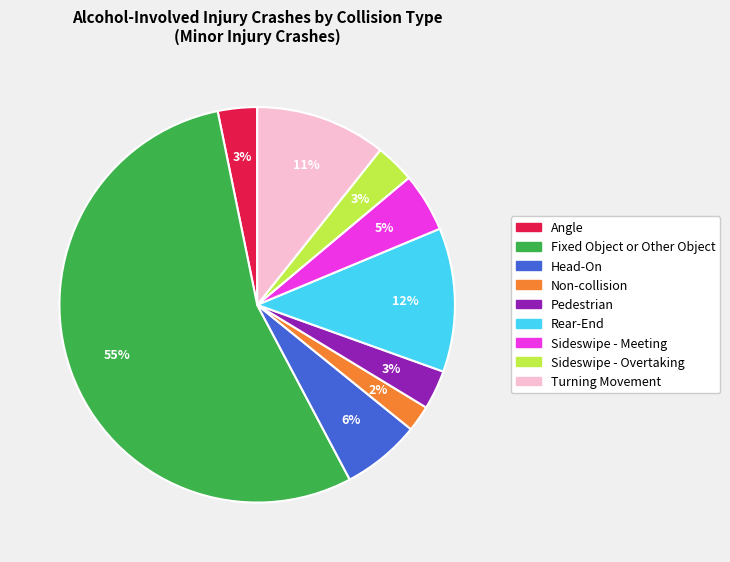

How many slices are in this pie chart?

9